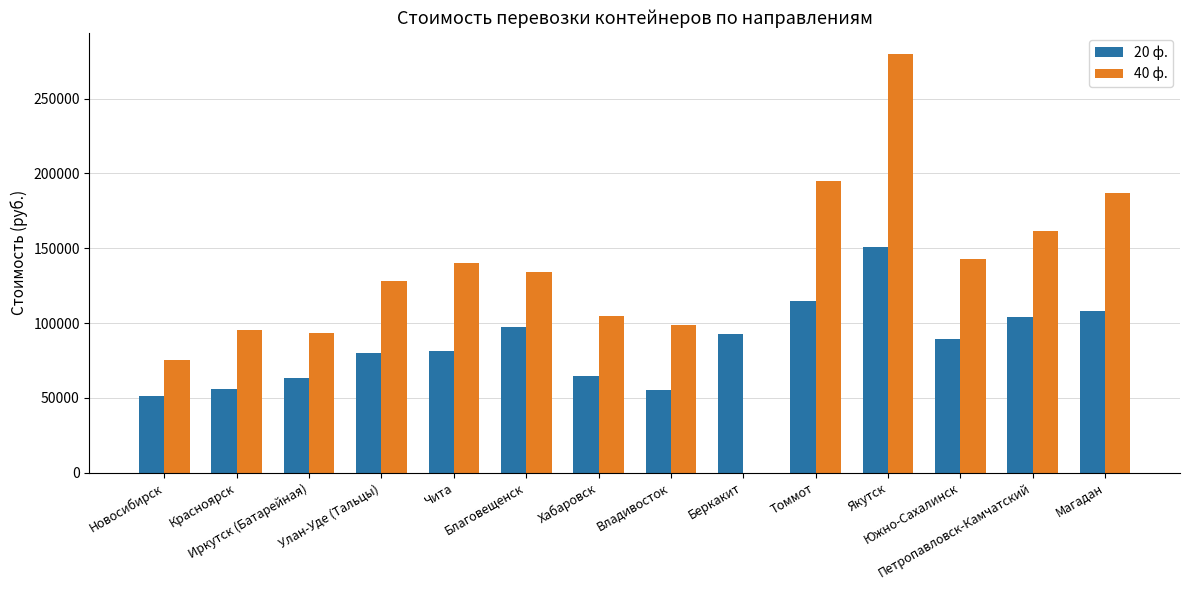

Which series has the largest total across all categories?

40 ф.